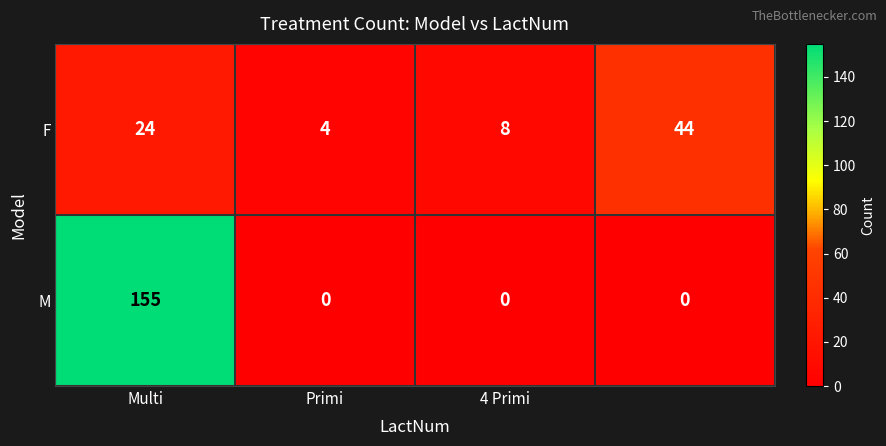

What is the difference between the second highest and minimum values in the F series?

20